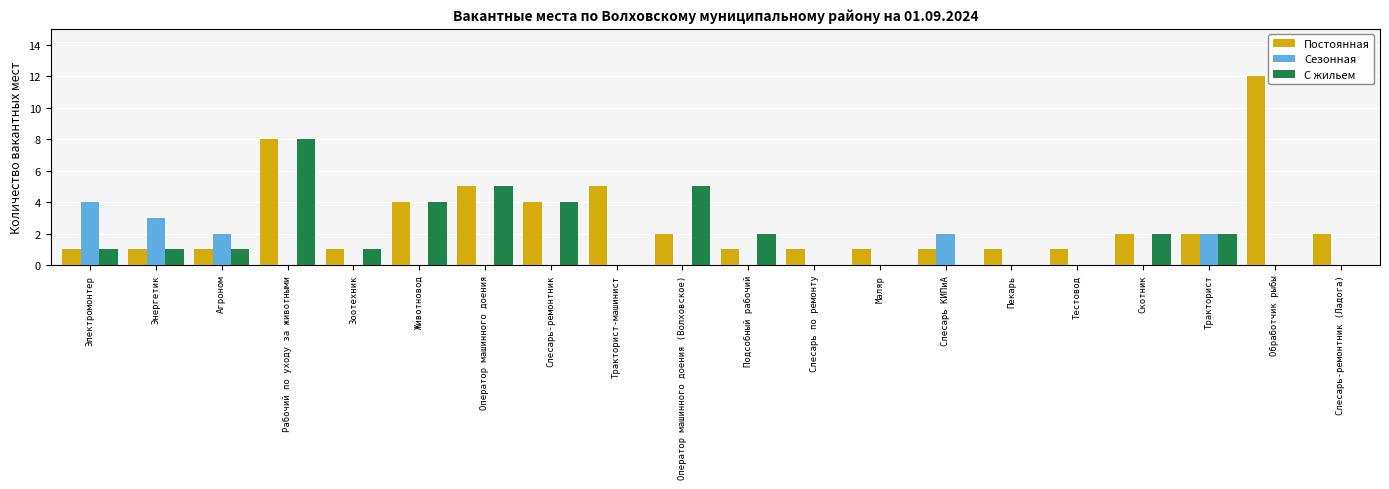

Count the number of data series in this chart.

3